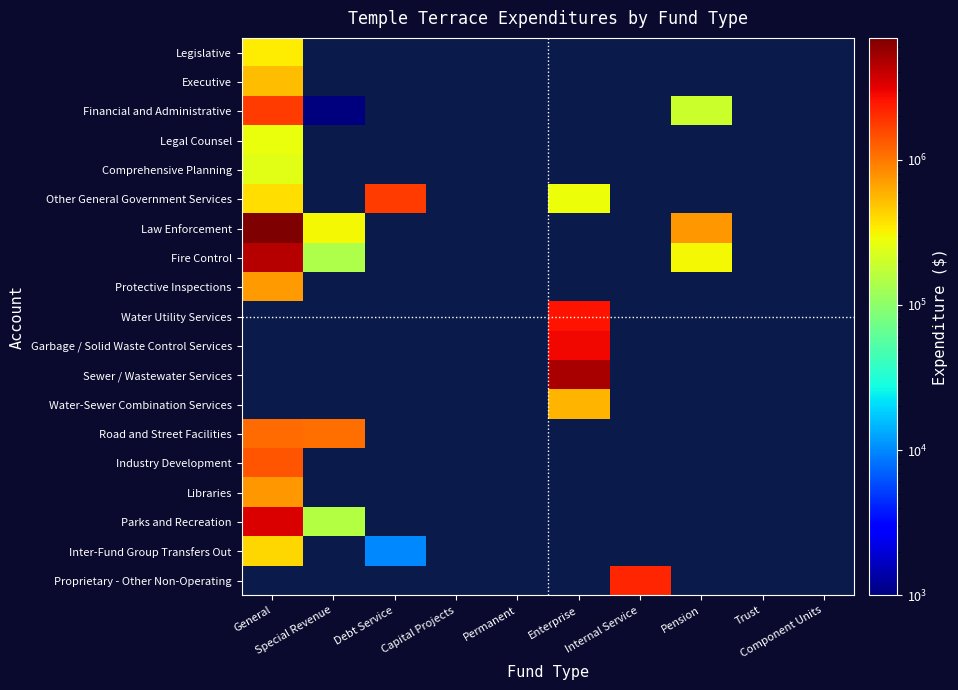

What is the minimum value for Protective Inspections?

714319.0